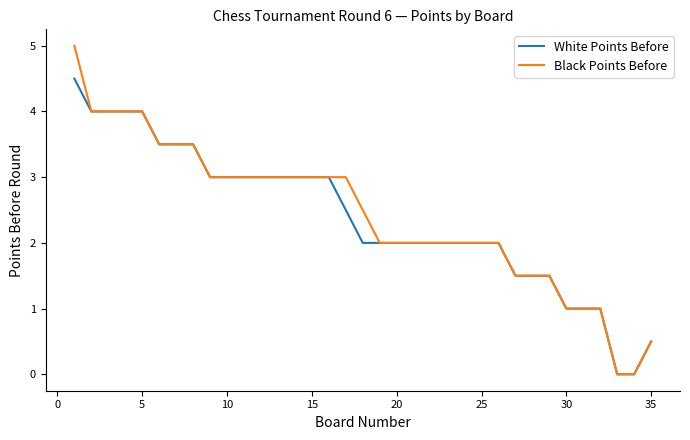

Rank the series by their maximum value, from highest to lowest.

Black Points Before, White Points Before